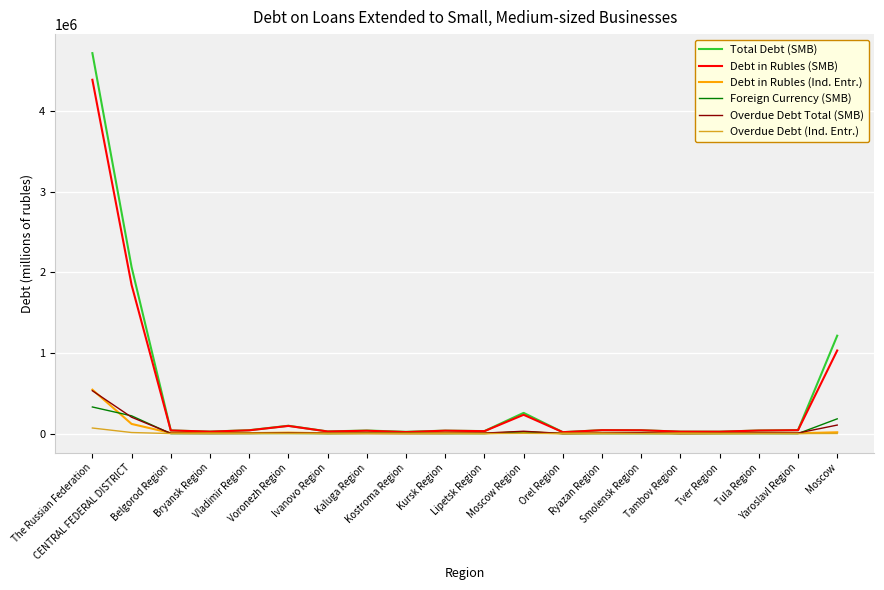

What are all the series names shown in the legend?

Total Debt (SMB), Debt in Rubles (SMB), Debt in Rubles (Ind. Entr.), Foreign Currency (SMB), Overdue Debt Total (SMB), Overdue Debt (Ind. Entr.)